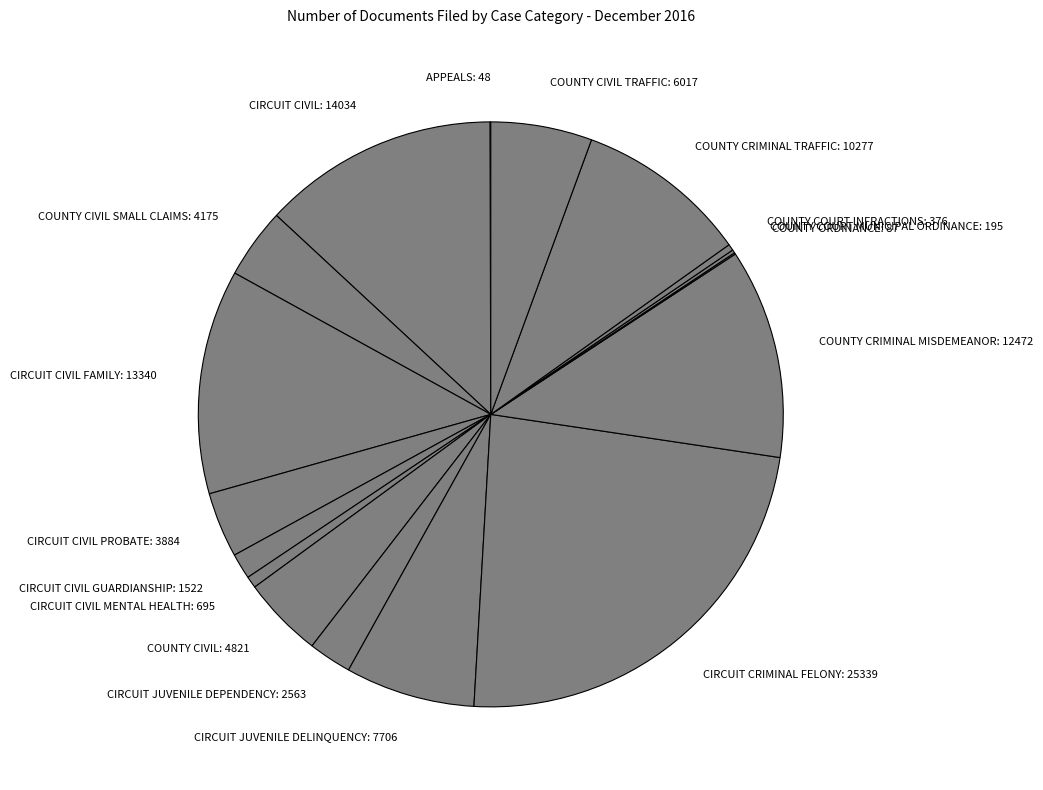

Is COUNTY CIVIL TRAFFIC the majority of the pie?

No